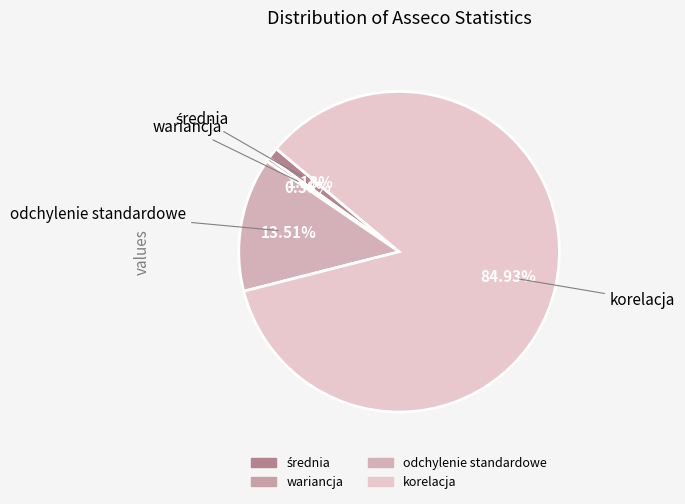

Is the sum of wariancja and odchylenie standardowe greater than half?

No